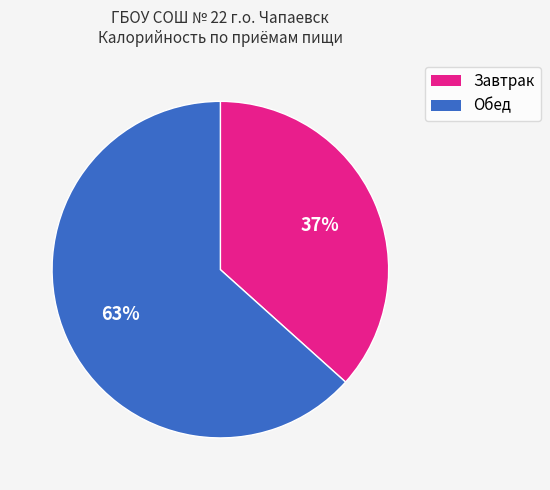

What is the ratio of the value at Обед to the value at Завтрак?

1.7